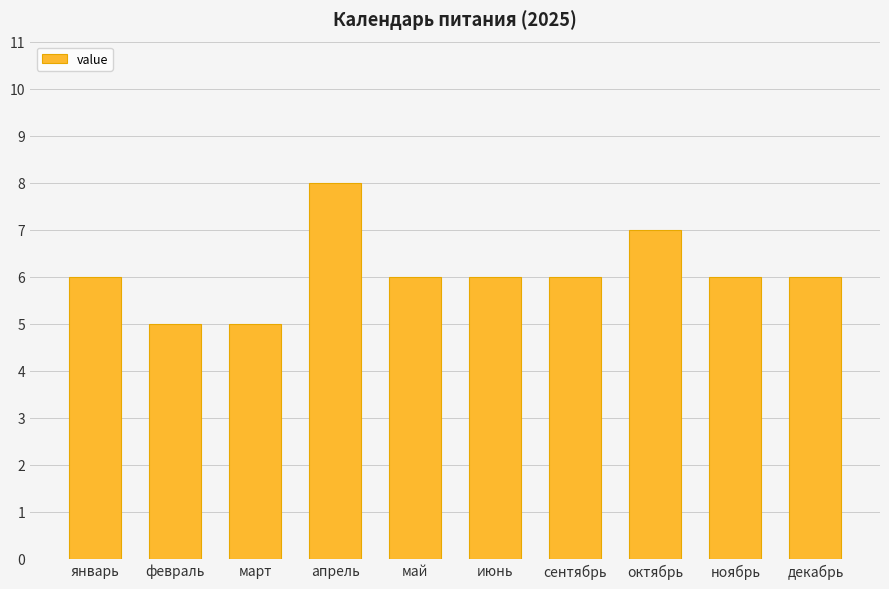

The value at июнь is 6. True or false?

True